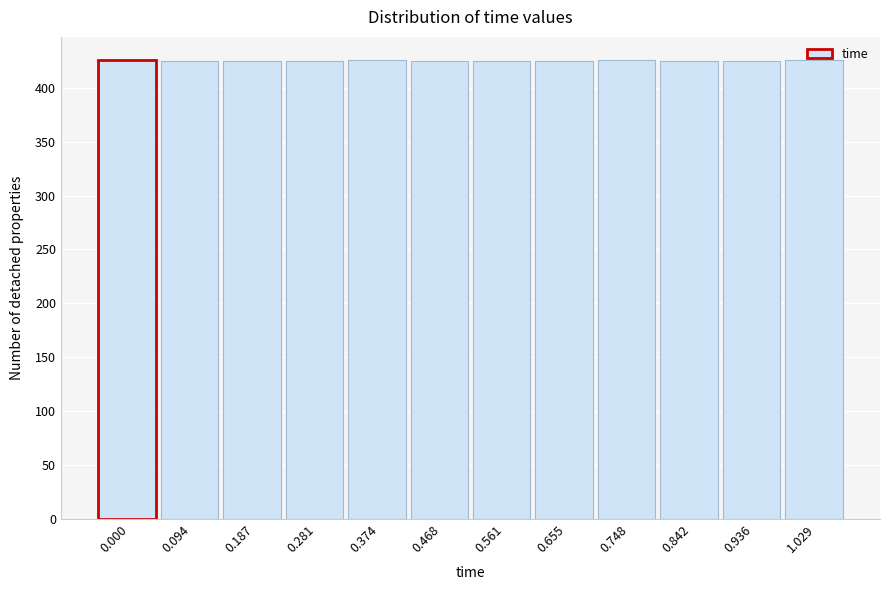

What is the value of the 3rd bar from the left?

425